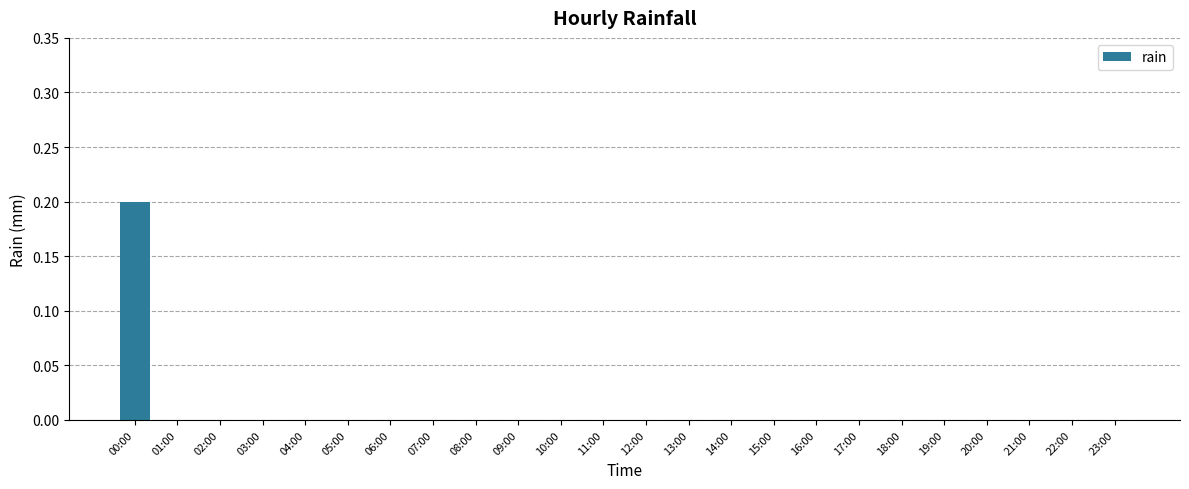

Which label corresponds to the largest value in the chart?

00:00